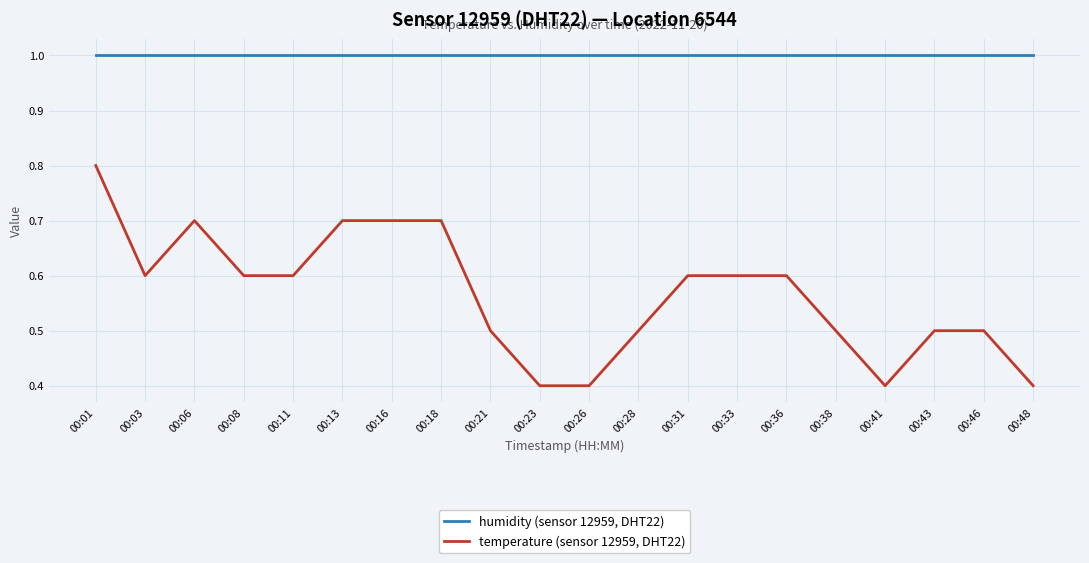

At which category is the sum across all series the highest?

00:01